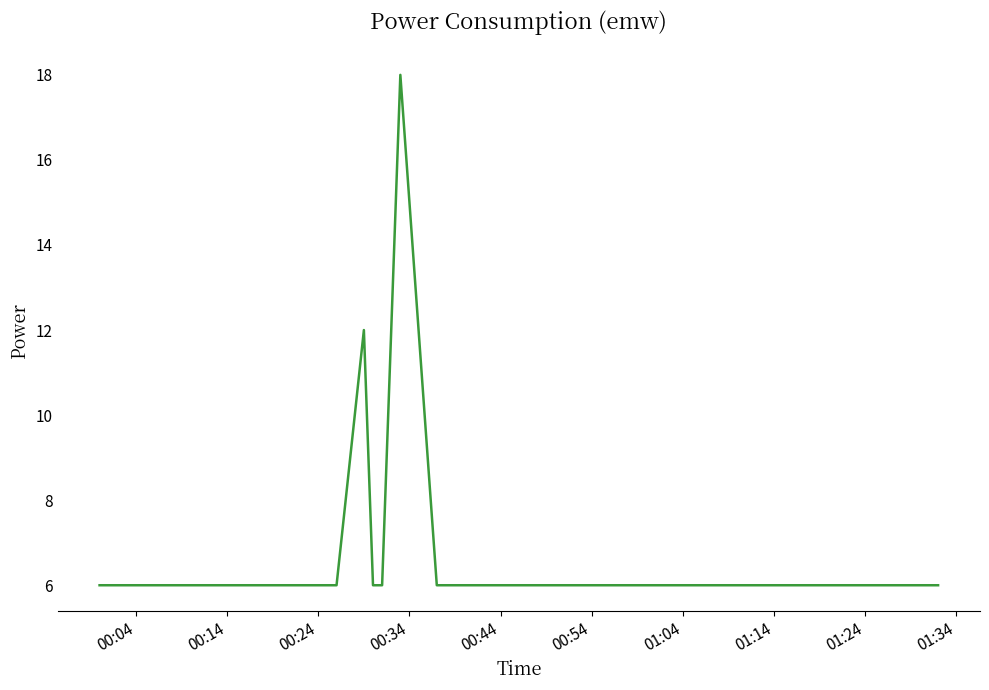

What is the maximum value shown in the chart?

18